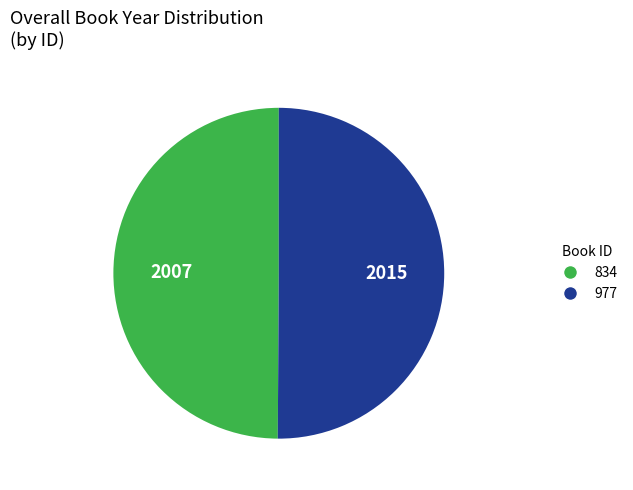

The 834 slice represents 50% of the pie. True or false?

True